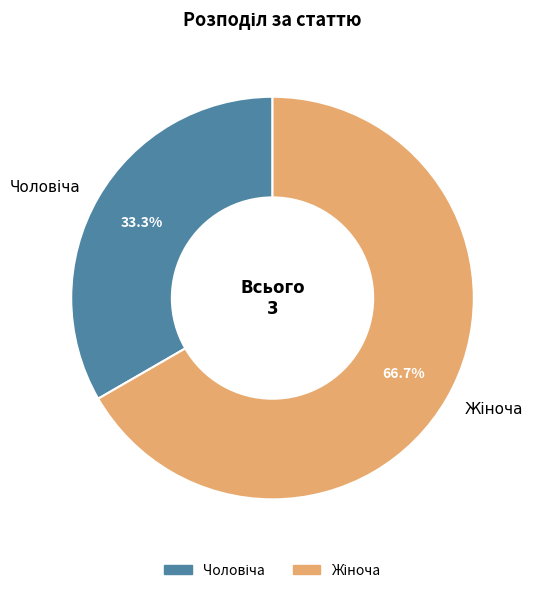

Does any single category account for the majority?

Yes